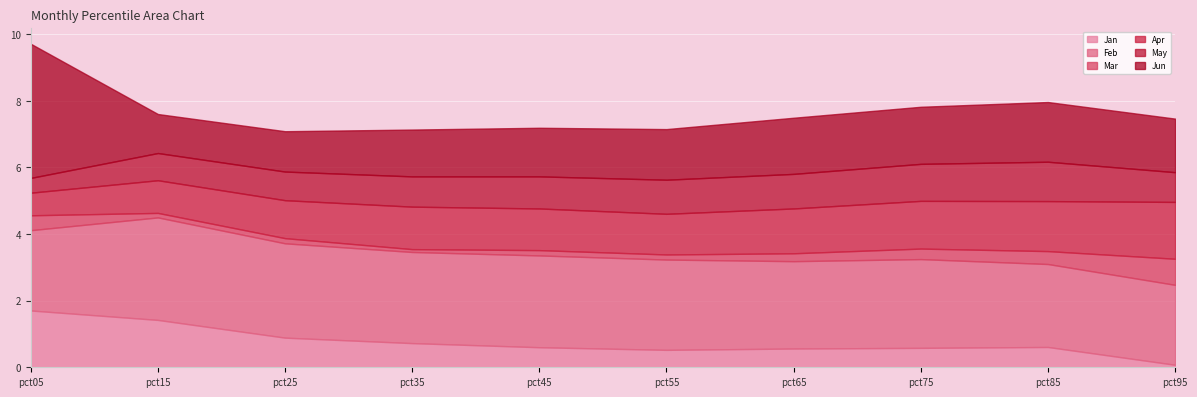

Reading left to right, what are all the values shown in this chart?

Jan: pct05=1.7	pct15=1.4	pct25=0.9	pct35=0.7	pct45=0.6	pct55=0.5	pct65=0.6	pct75=0.6	pct85=0.6	pct95=0.1
Feb: pct05=2.4	pct15=3.1	pct25=2.8	pct35=2.7	pct45=2.8	pct55=2.7	pct65=2.6	pct75=2.7	pct85=2.5	pct95=2.4
Mar: pct05=0.4	pct15=0.1	pct25=0.2	pct35=0.1	pct45=0.2	pct55=0.2	pct65=0.2	pct75=0.3	pct85=0.4	pct95=0.8
Apr: pct05=0.7	pct15=1.0	pct25=1.1	pct35=1.3	pct45=1.3	pct55=1.2	pct65=1.3	pct75=1.4	pct85=1.5	pct95=1.7
May: pct05=0.4	pct15=0.8	pct25=0.9	pct35=0.9	pct45=1.0	pct55=1.0	pct65=1.0	pct75=1.1	pct85=1.2	pct95=0.9
Jun: pct05=4.0	pct15=1.2	pct25=1.2	pct35=1.4	pct45=1.5	pct55=1.5	pct65=1.7	pct75=1.7	pct85=1.8	pct95=1.6